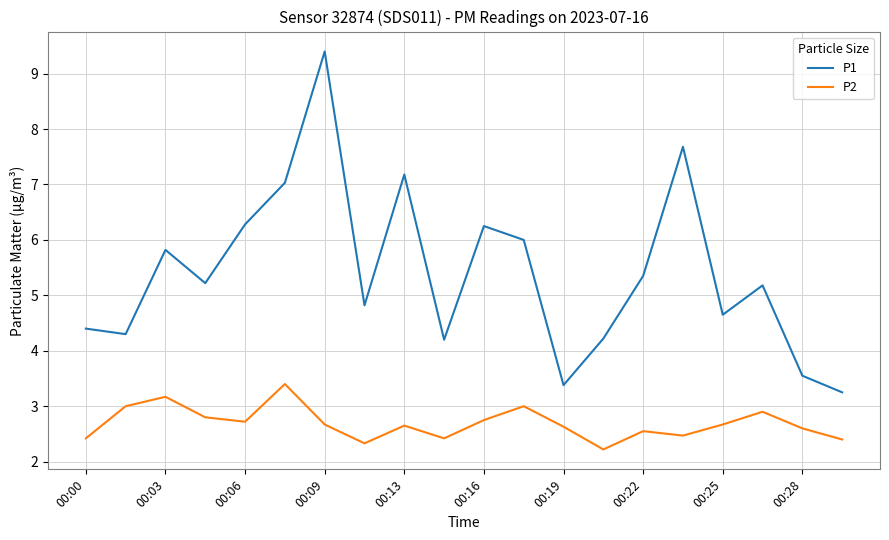

Which series has the widest spread of values?

P1